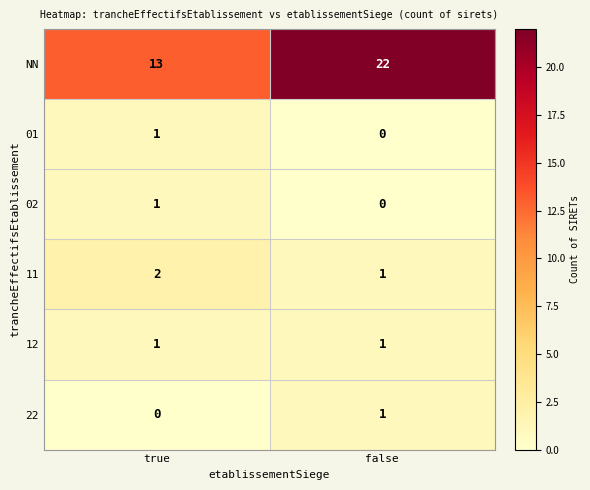

Reading left to right, what are all the values shown in this chart?

NN: true=13	false=22
01: true=1	false=0
02: true=1	false=0
11: true=2	false=1
12: true=1	false=1
22: true=0	false=1